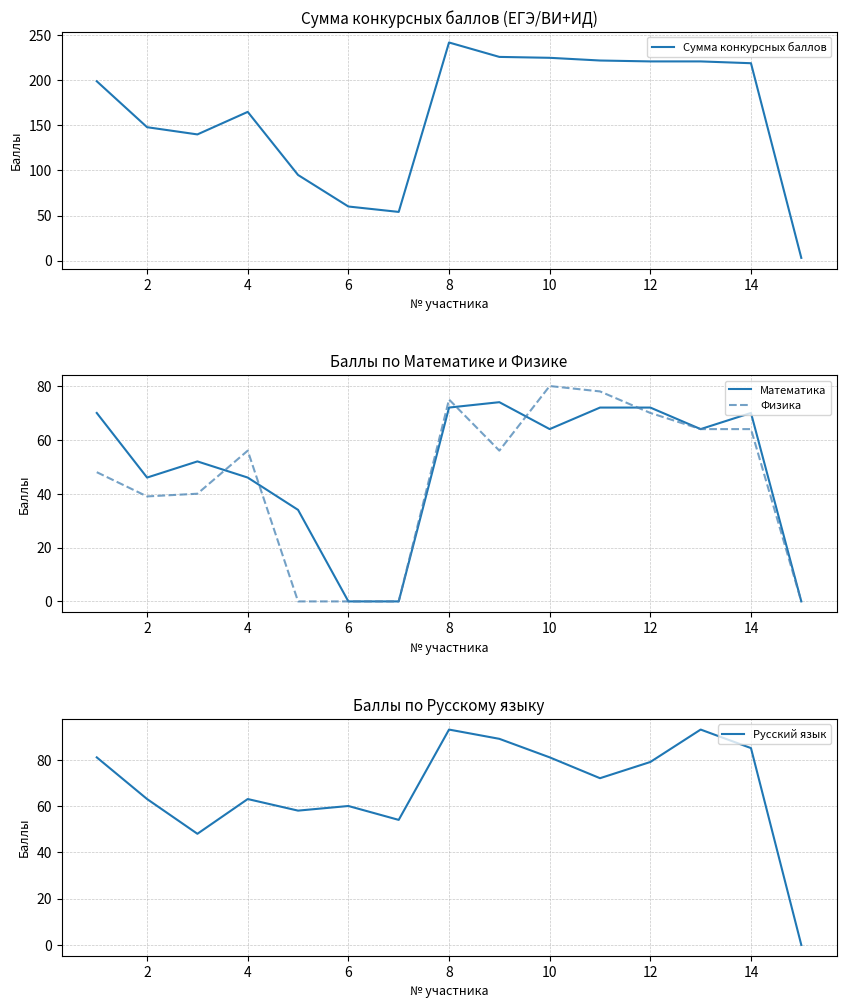

What is the value of the Русский язык point at the 1st from the left?

81